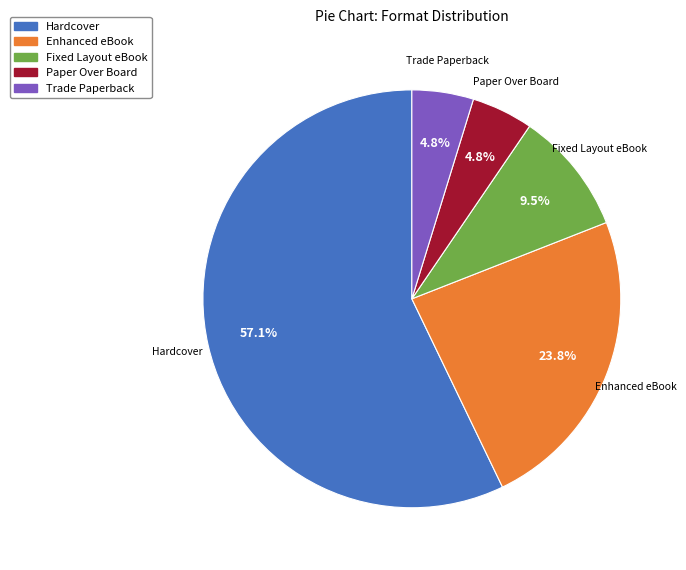

How much of the chart is everything except Trade Paperback?

95.2%